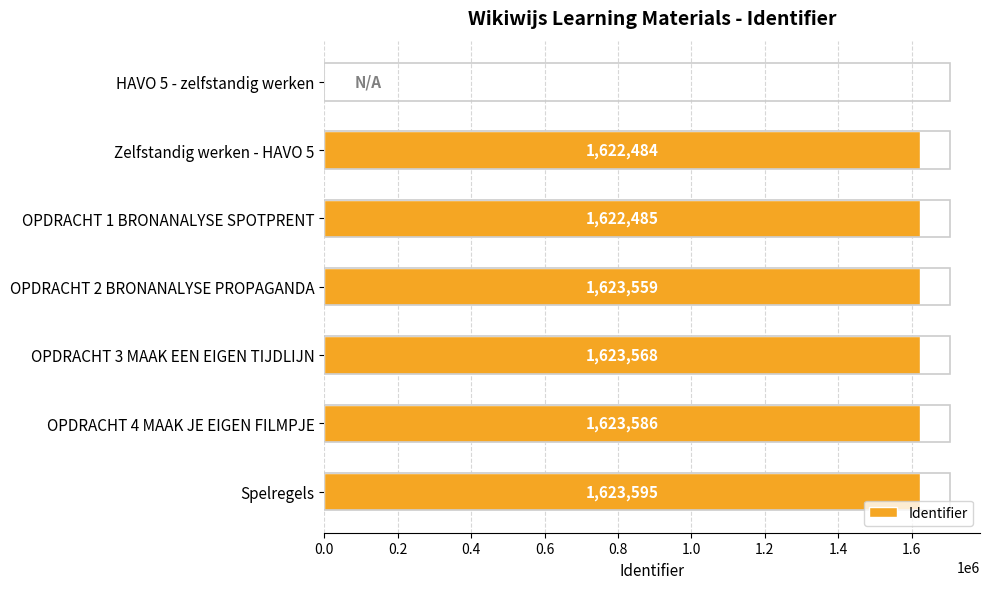

Reading top to bottom, what are all the values shown in this chart?

HAVO 5 - zelfstandig werken=0	Zelfstandig werken - HAVO 5=1622484	OPDRACHT 1 BRONANALYSE SPOTPRENT=1622485	OPDRACHT 2 BRONANALYSE PROPAGANDA=1623559	OPDRACHT 3 MAAK EEN EIGEN TIJDLIJN=1623568	OPDRACHT 4 MAAK JE EIGEN FILMPJE=1623586	Spelregels=1623595